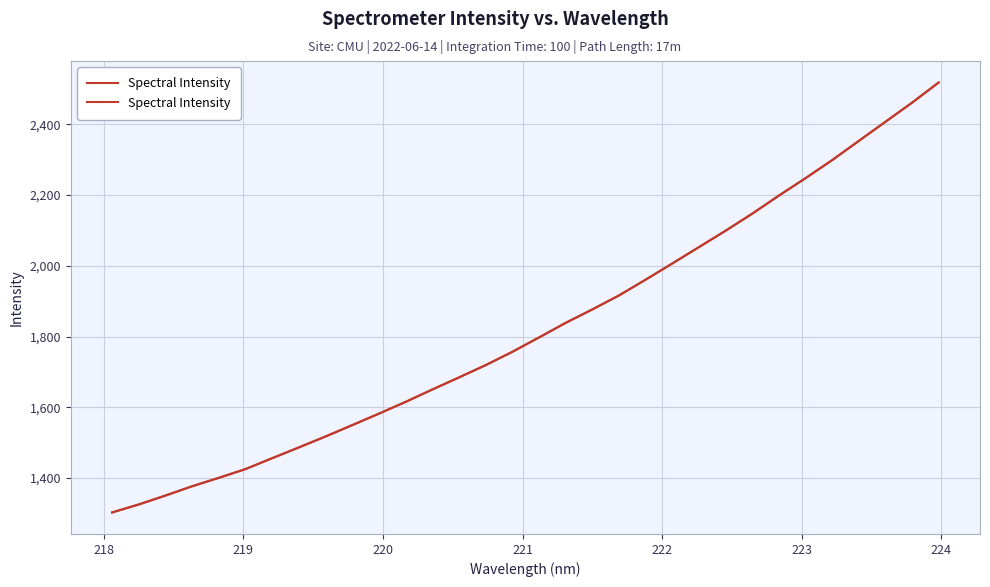

What is the value of the 29th point from the left?

2352.9